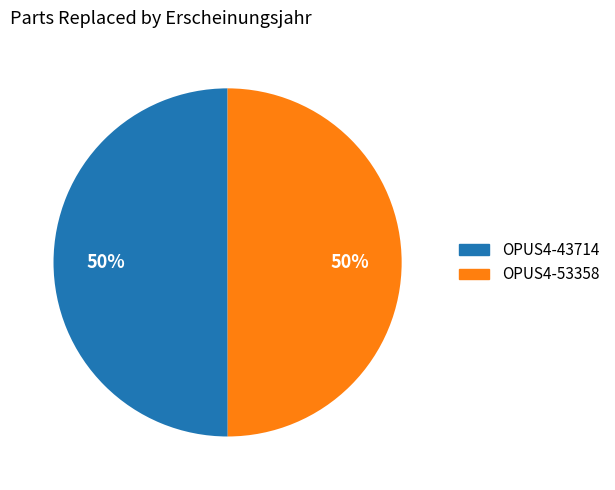

Approximately how many times larger is the value at OPUS4-53358 compared to OPUS4-43714?

1.0